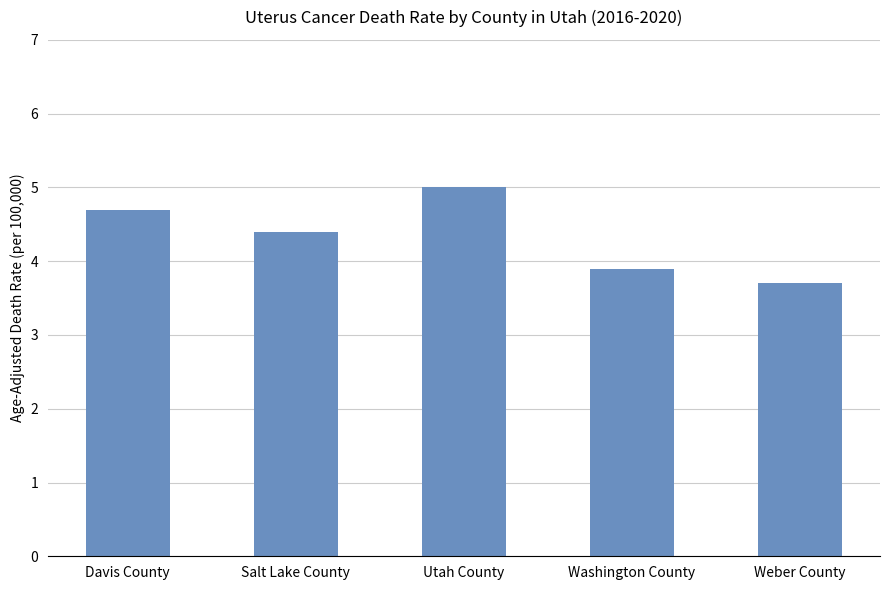

Is it true that the value at Weber County is 5.2?

False